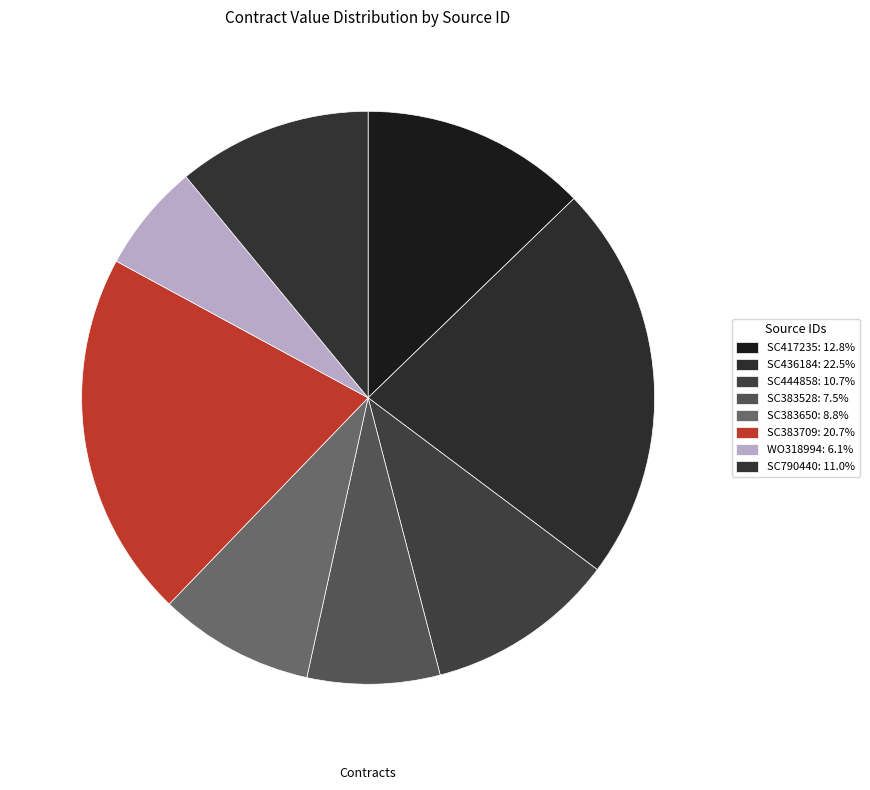

To the nearest percent, what is the difference between the largest and smallest slice percentages?

16%